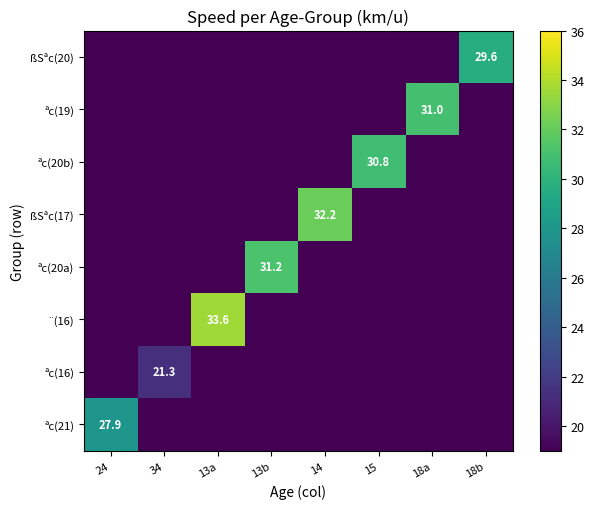

True or false: ¨(16) has a value of 33.6 at 13a.

True